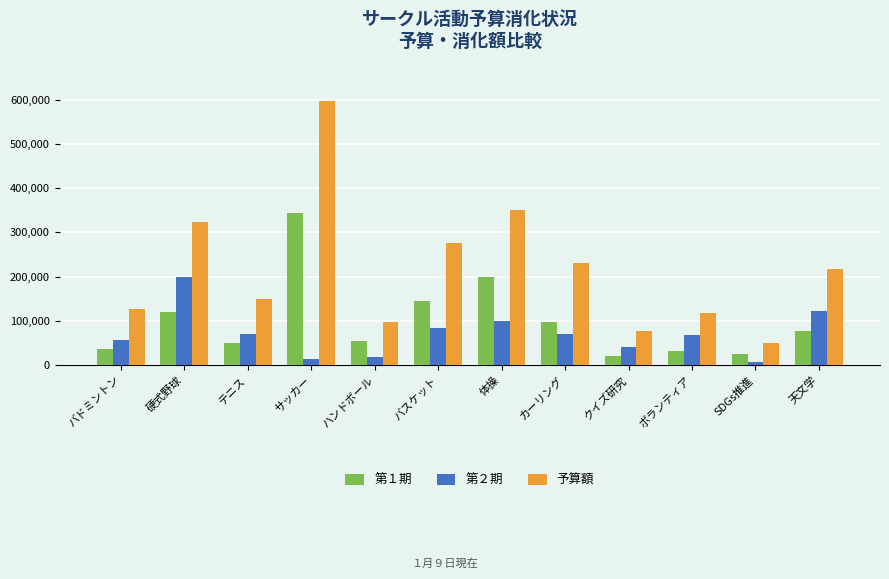

How many series are shown in this chart?

3